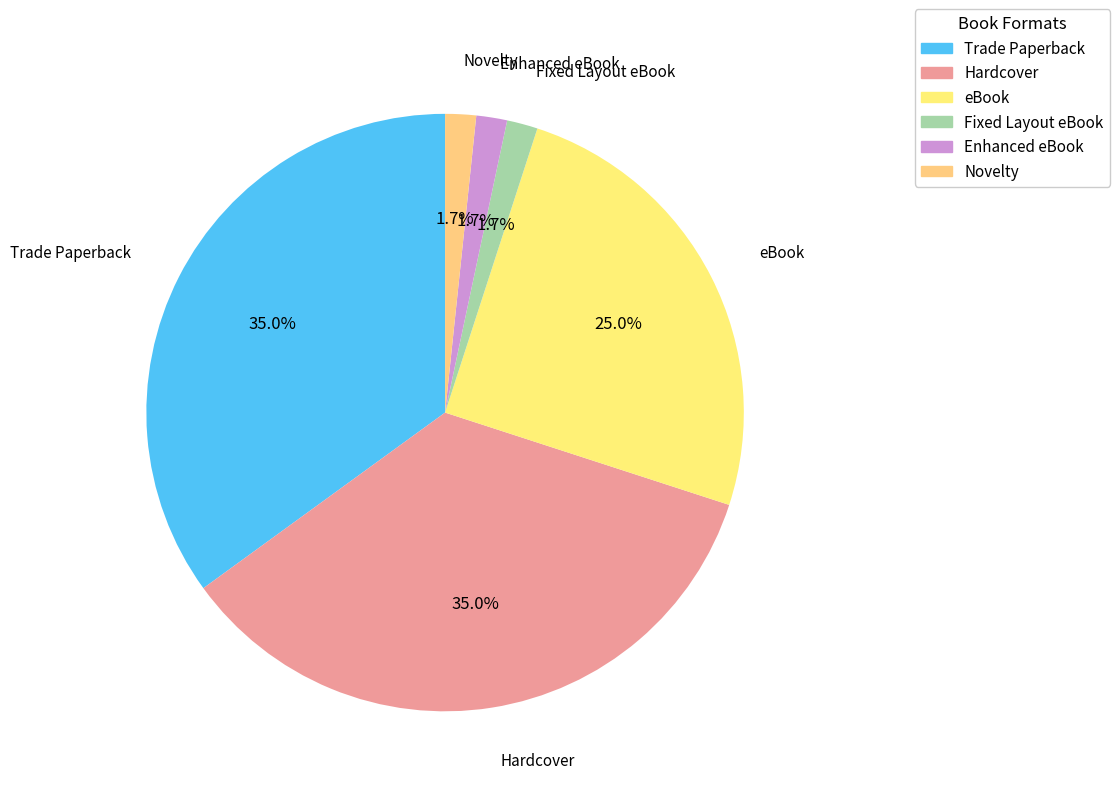

Is there a majority slice in this chart?

No